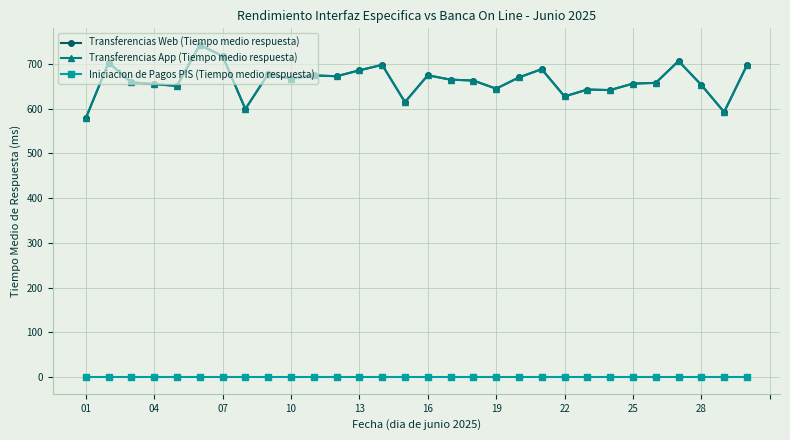

Is this an area chart (filled region under the line)?

No